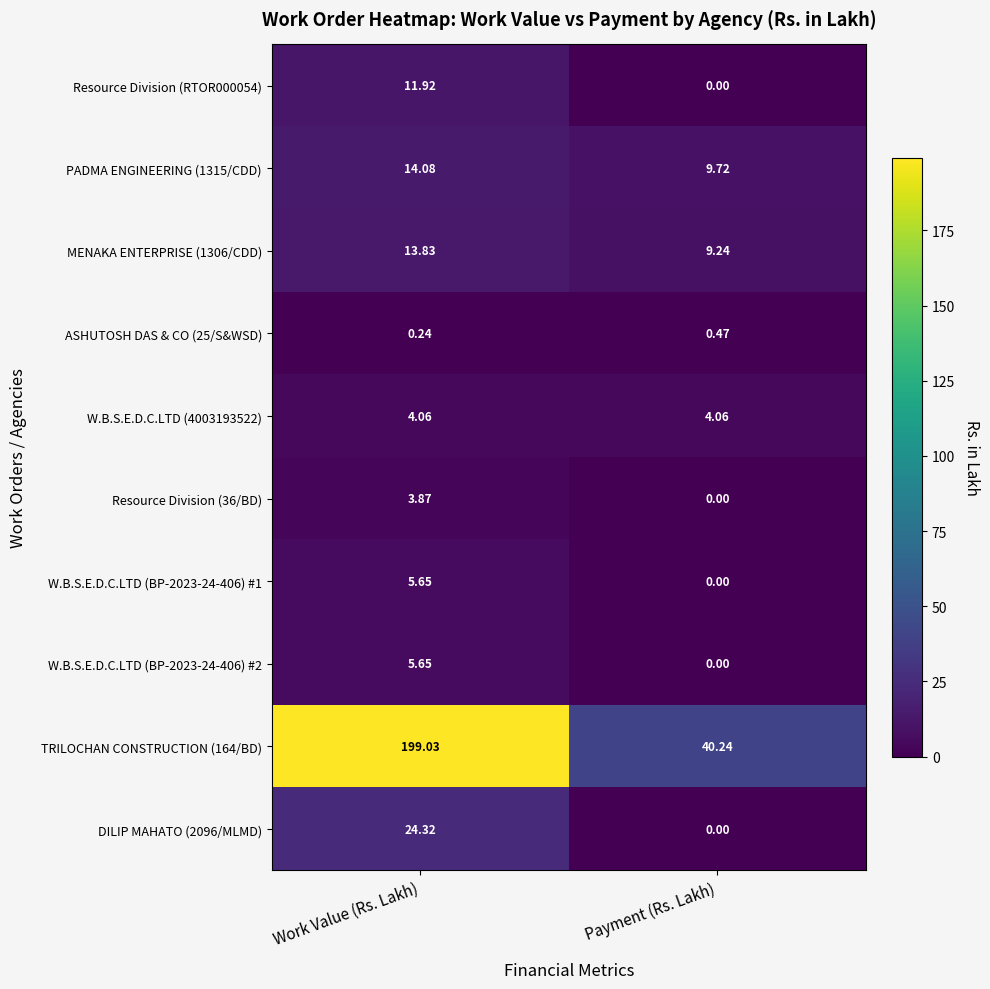

At which label does TRILOCHAN CONSTRUCTION (164/BD) first exceed 199?

Work Value (Rs. Lakh)